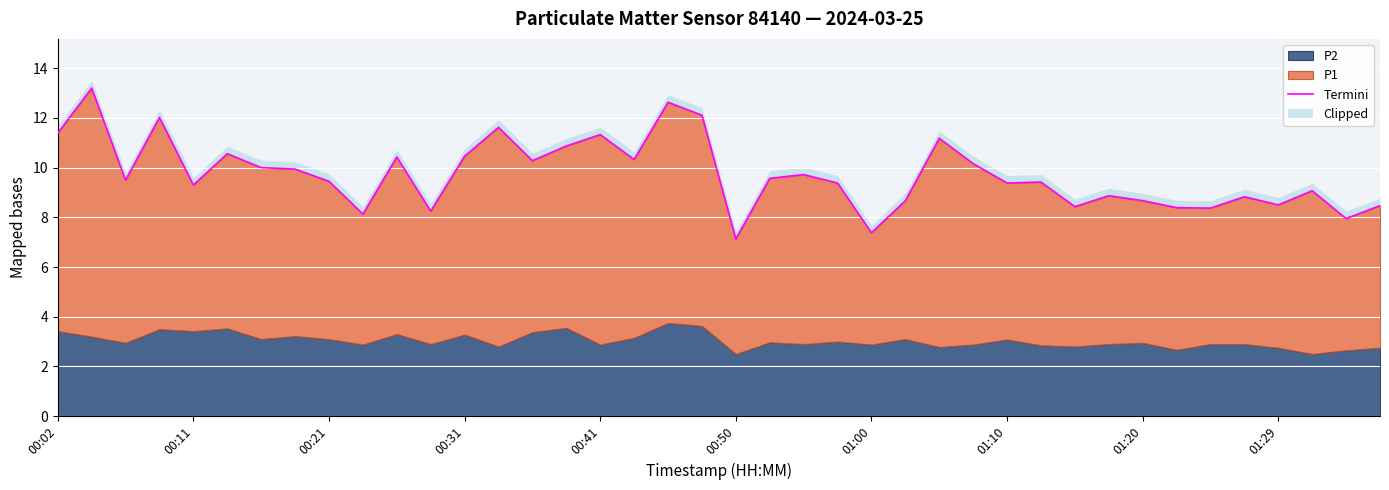

True or false: the data shows 10.3 at 14.

True